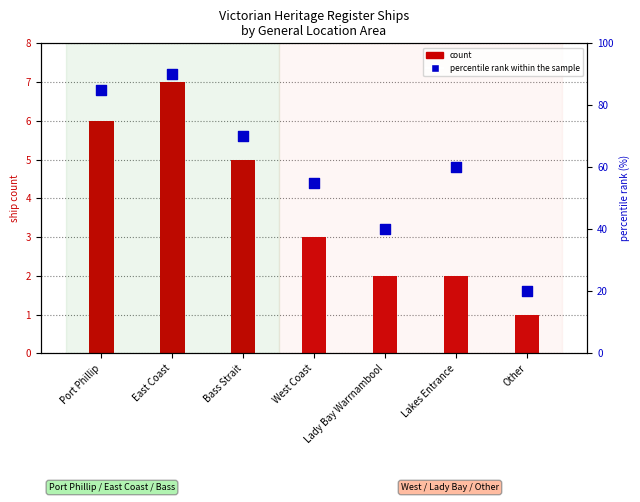

At how many categories does at least one series exceed 34?

6